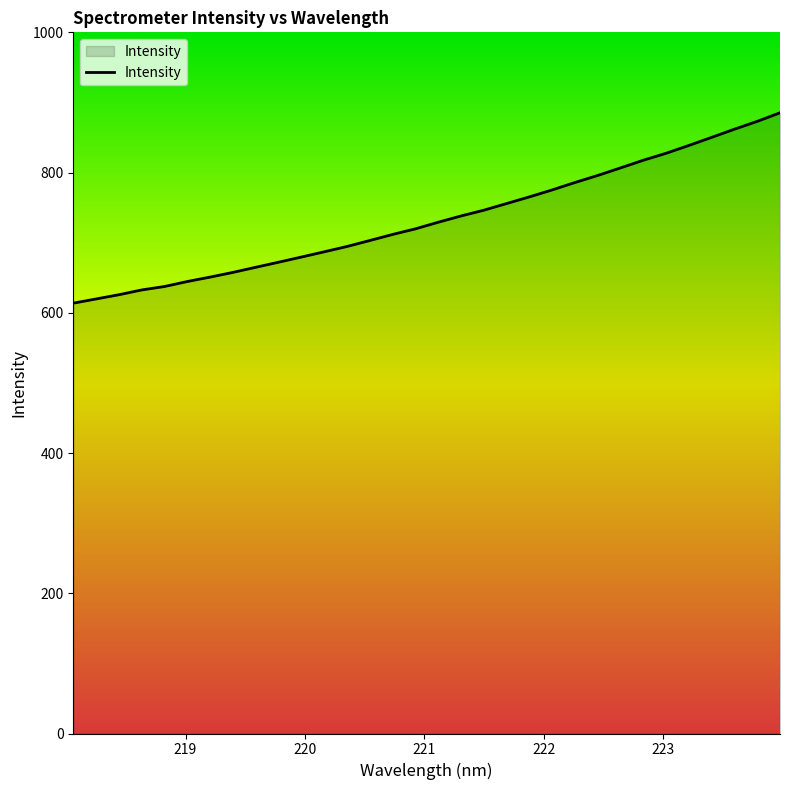

How many distinct data groups are displayed?

1